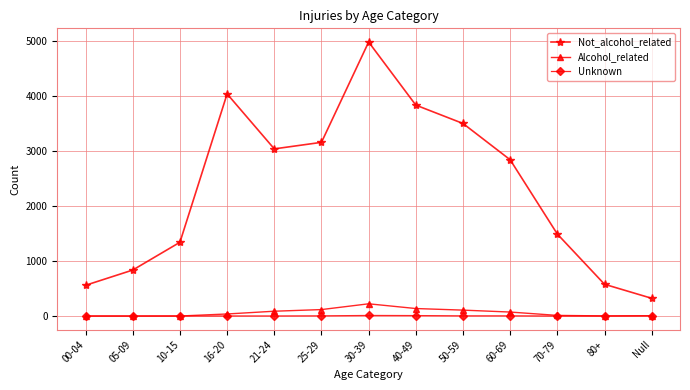

Which series has the largest total across all categories?

Not_alcohol_related